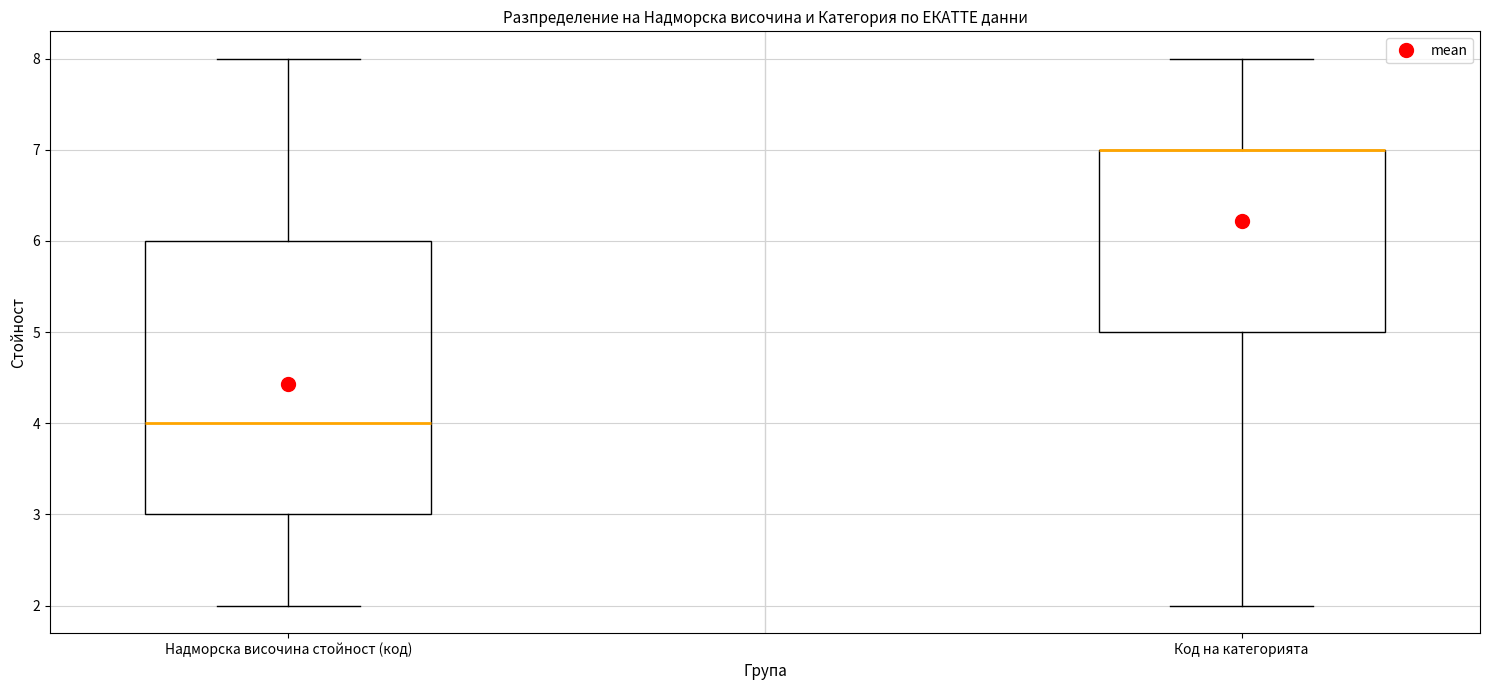

Reading left to right, read every box against the y-axis: the position of its median line, the range the box covers, and the ends of its whiskers. The values are not printed on the chart, so give them approximately, as read against the axis.

Надморска височина стойност (код): median 4, box 3 to 6, whiskers 2 to 8
Код на категорията: median 7 (drawn on the box's upper edge), box 5 to 7, whiskers 2 to 8